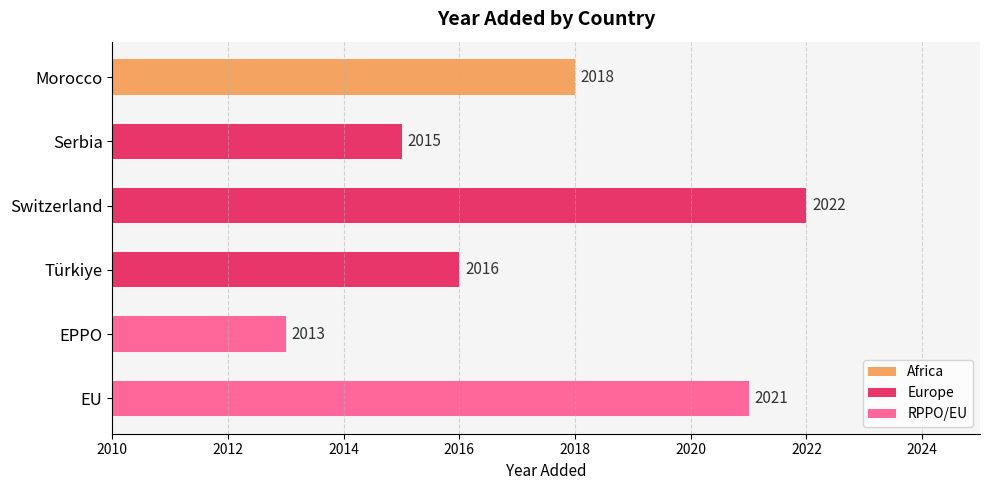

The chart shows a value of 910 at EU. True or false?

False